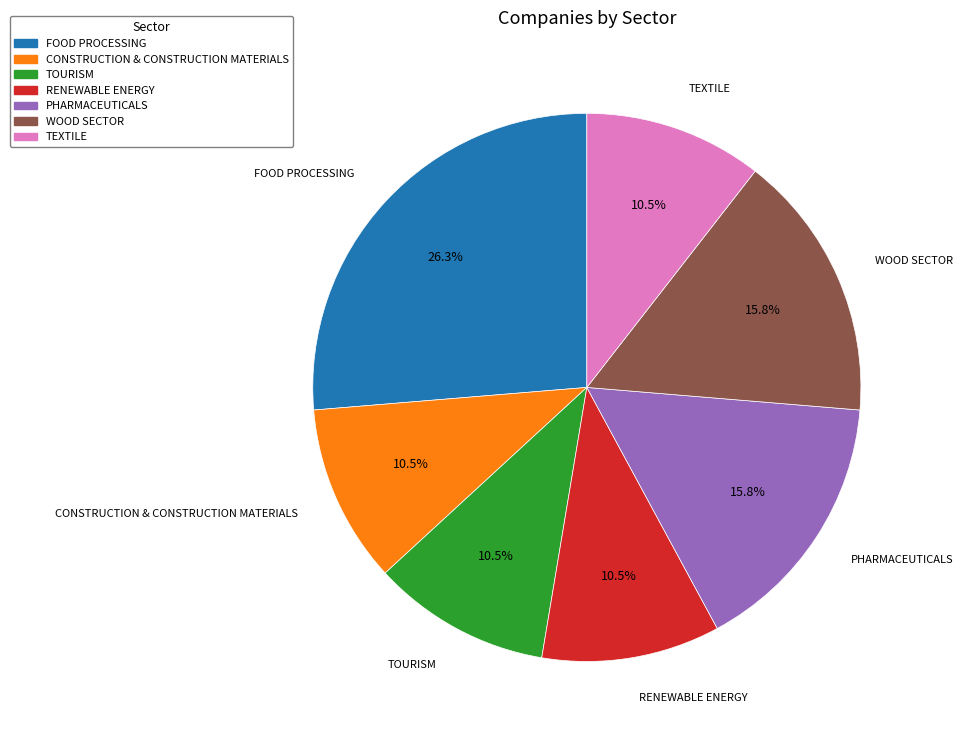

Which slice is the largest?

FOOD PROCESSING